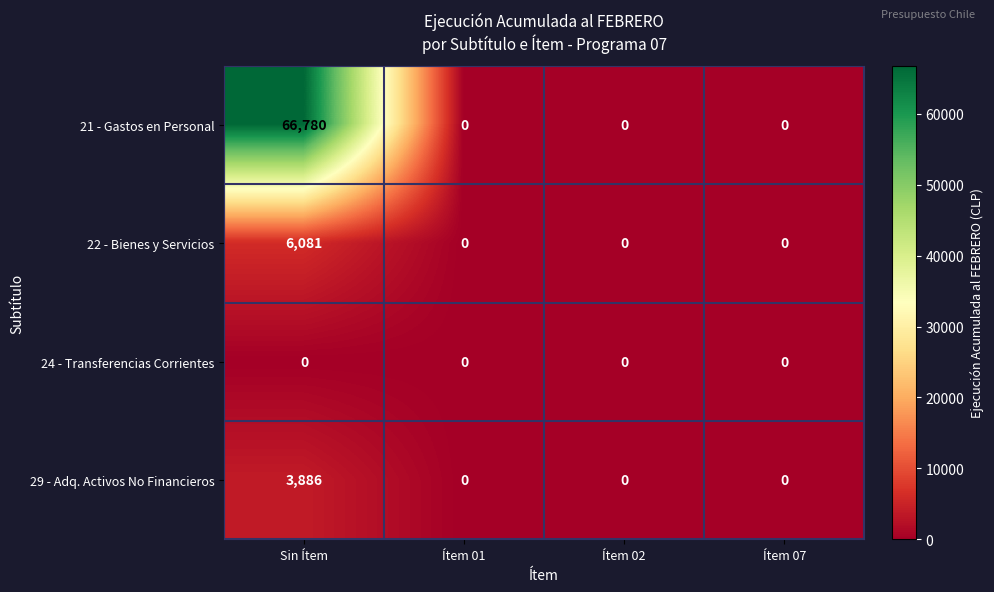

Reading left to right, list all the values displayed in this chart.

21 - Gastos en Personal: Sin Ítem=66780	Ítem 01=0	Ítem 02=0	Ítem 07=0
22 - Bienes y Servicios: Sin Ítem=6081	Ítem 01=0	Ítem 02=0	Ítem 07=0
24 - Transferencias Corrientes: Sin Ítem=0	Ítem 01=0	Ítem 02=0	Ítem 07=0
29 - Adq. Activos No Financieros: Sin Ítem=3886	Ítem 01=0	Ítem 02=0	Ítem 07=0